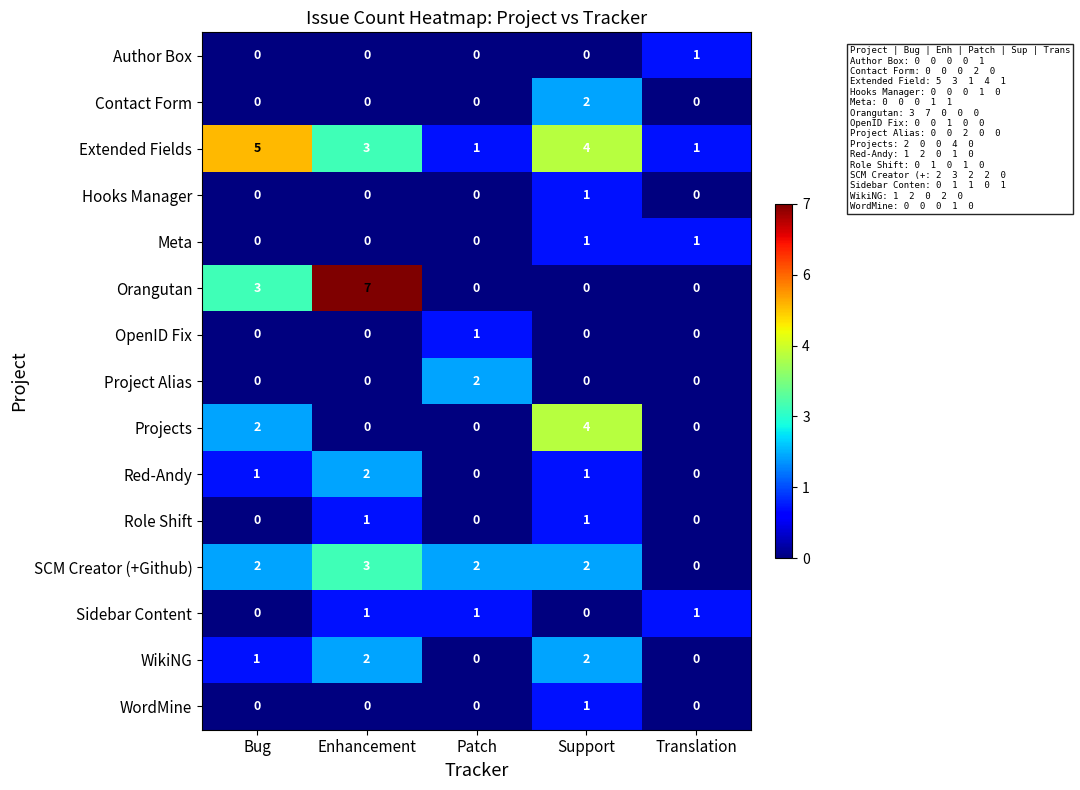

What is the sum of the SCM Creator (+Github) values at Support and Enhancement?

5